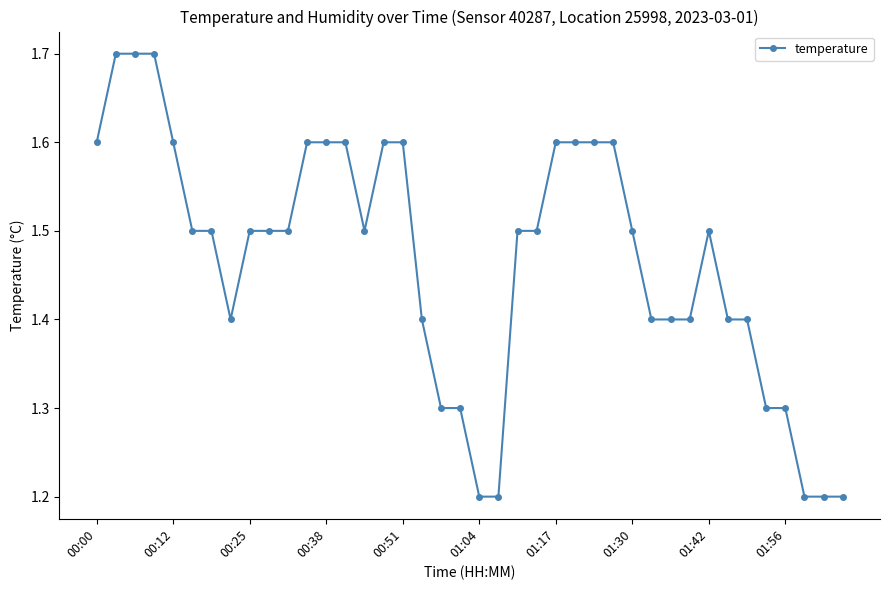

What is the average value?

1.5